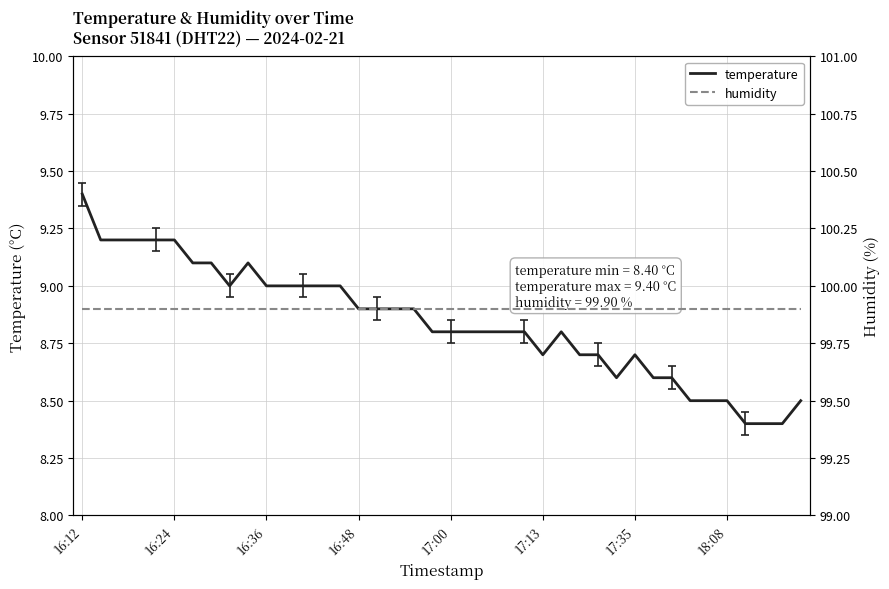

What is the lowest value of the temperature series?

8.4